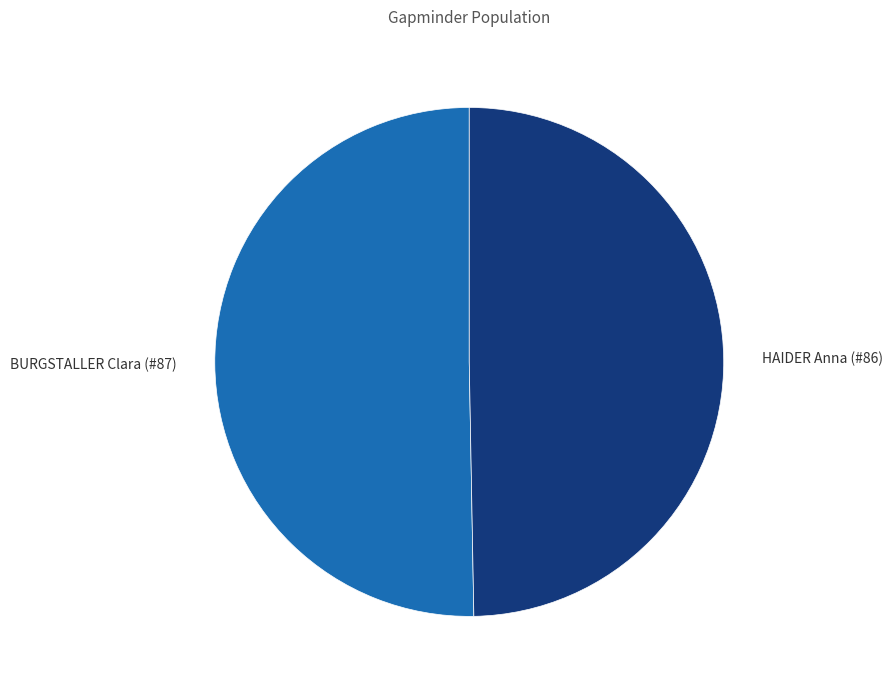

How many slices are in this pie chart?

2